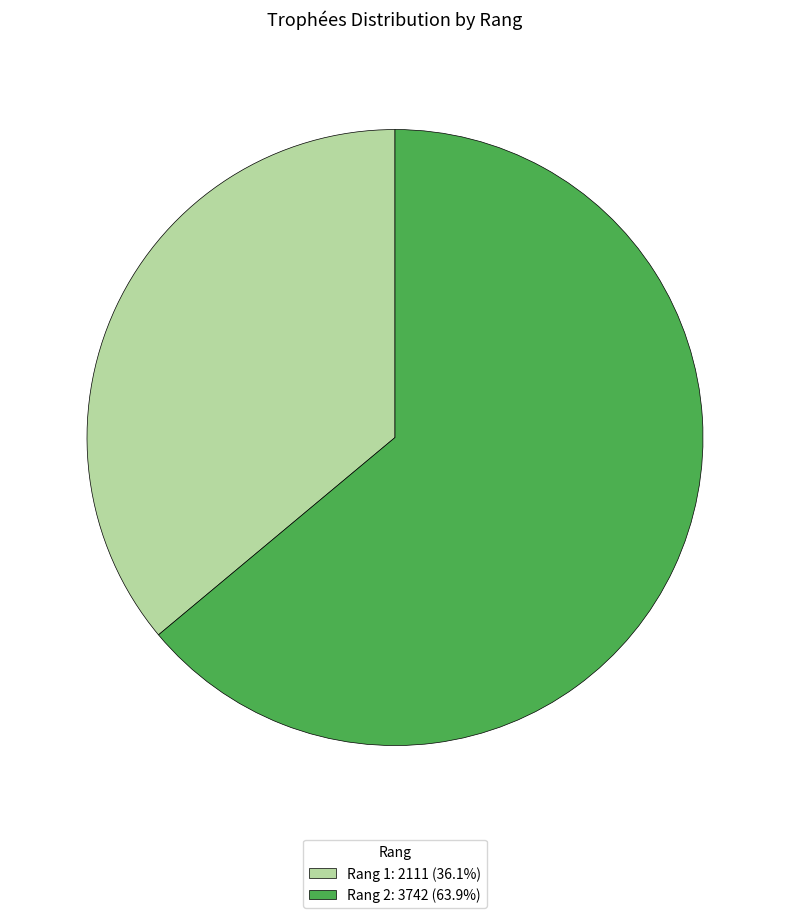

Is the sum of Rang 2: 3742 (63.9%) and Rang 1: 2111 (36.1%) greater than half?

Yes